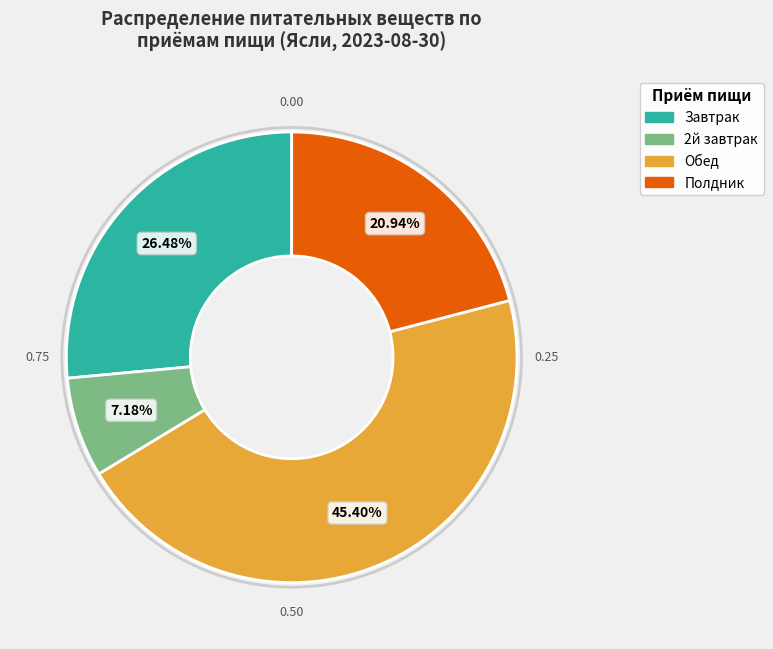

How much of the chart is everything except Обед?

54.6%